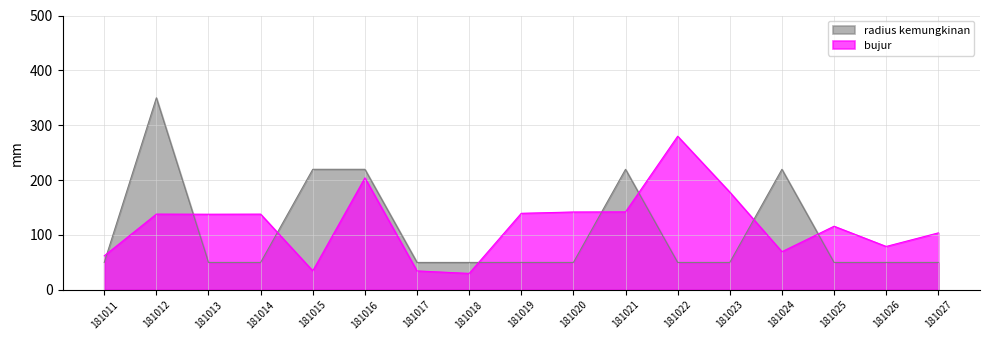

In radius kemungkinan, how many points are higher than both neighbors (excluding endpoints)?

3